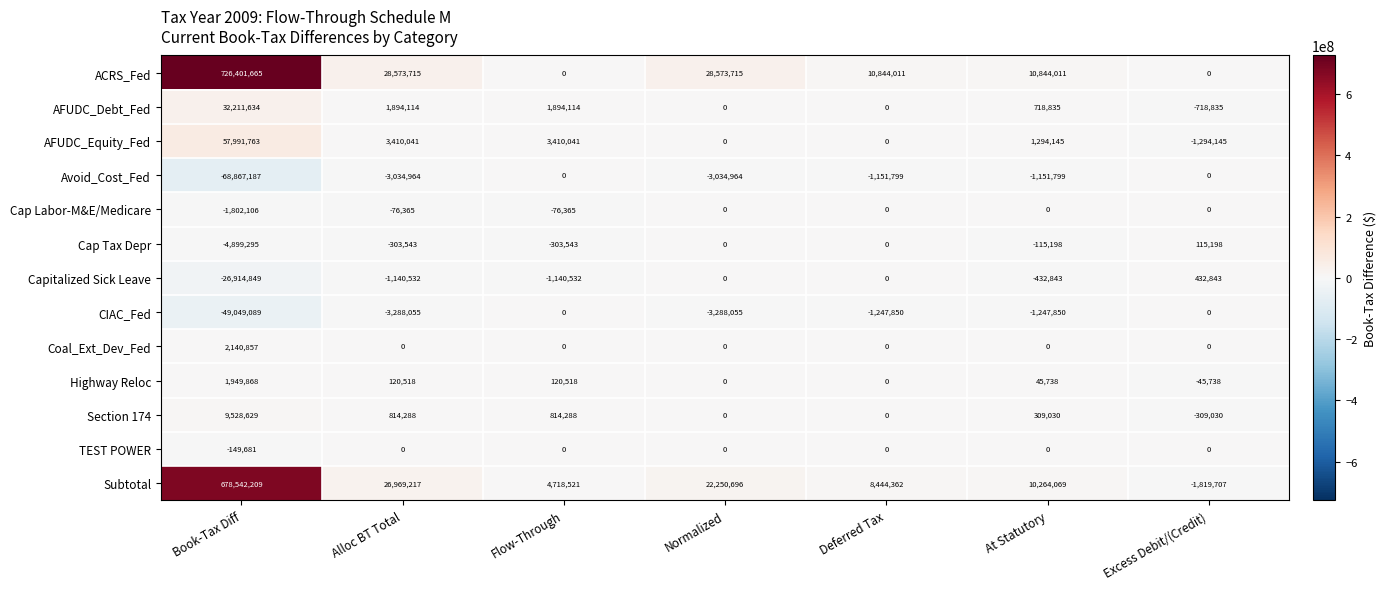

What is the minimum value shown in the chart?

-68867187